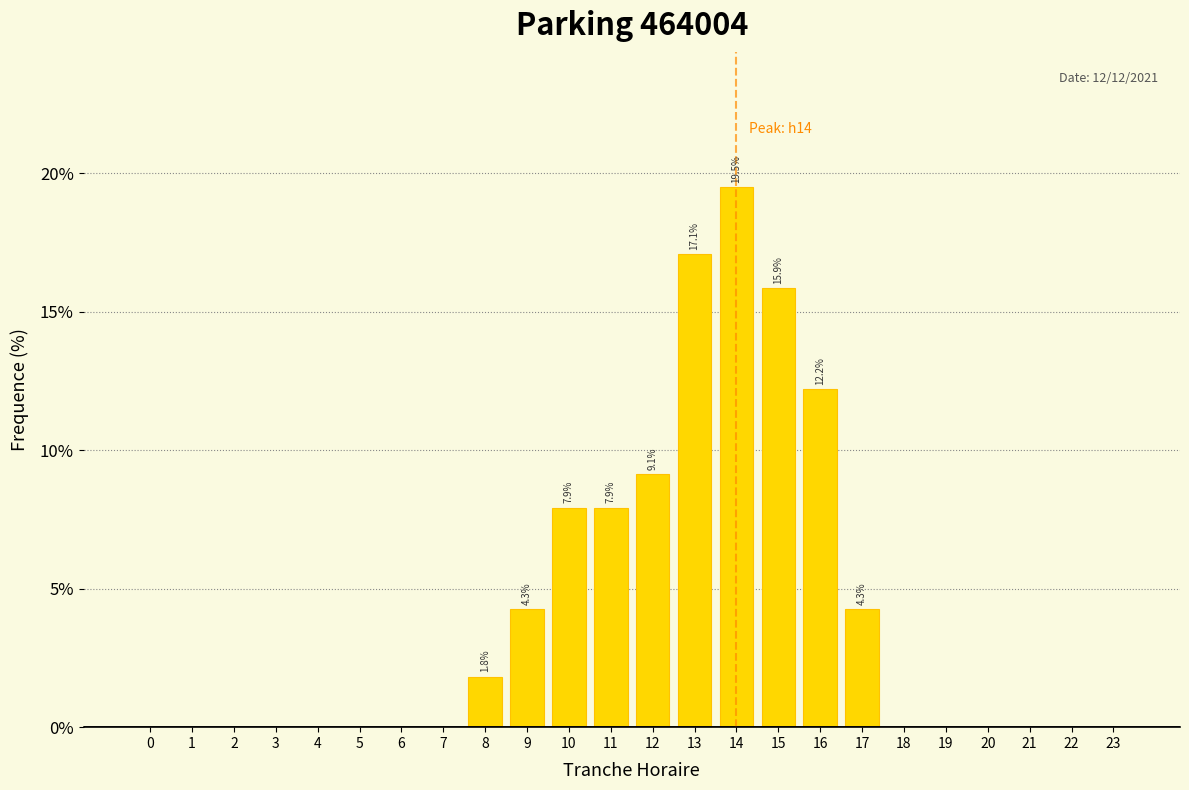

Reading left to right, what are all the values shown in this chart?

0=0.0	1=0.0	2=0.0	3=0.0	4=0.0	5=0.0	6=0.0	7=0.0	8=1.8	9=4.3	10=7.9	11=7.9	12=9.1	13=17.1	14=19.5	15=15.9	16=12.2	17=4.3	18=0.0	19=0.0	20=0.0	21=0.0	22=0.0	23=0.0